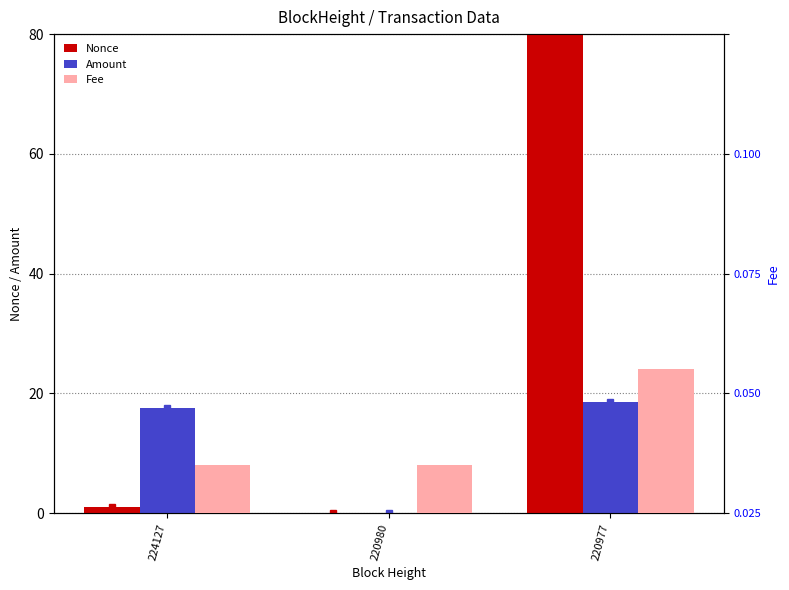

Which label corresponds to the smallest value in the chart?

220980